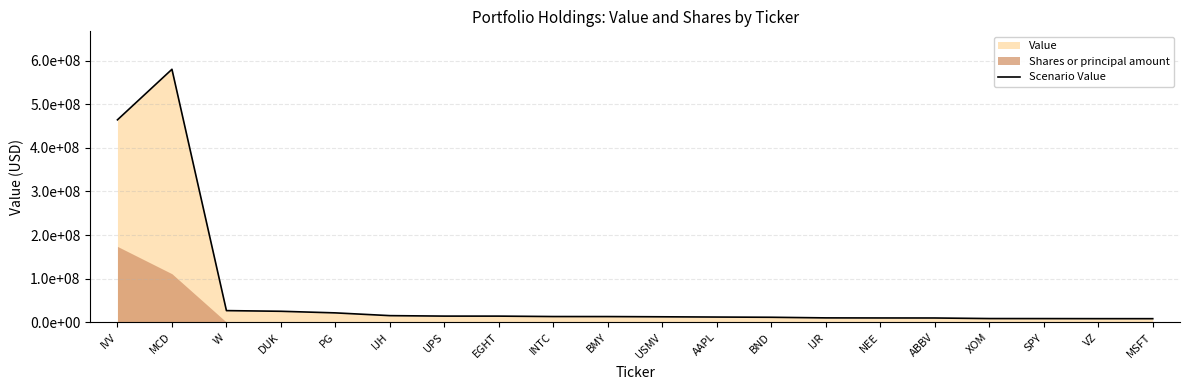

What is the label of the 1st point from the left?

IVV